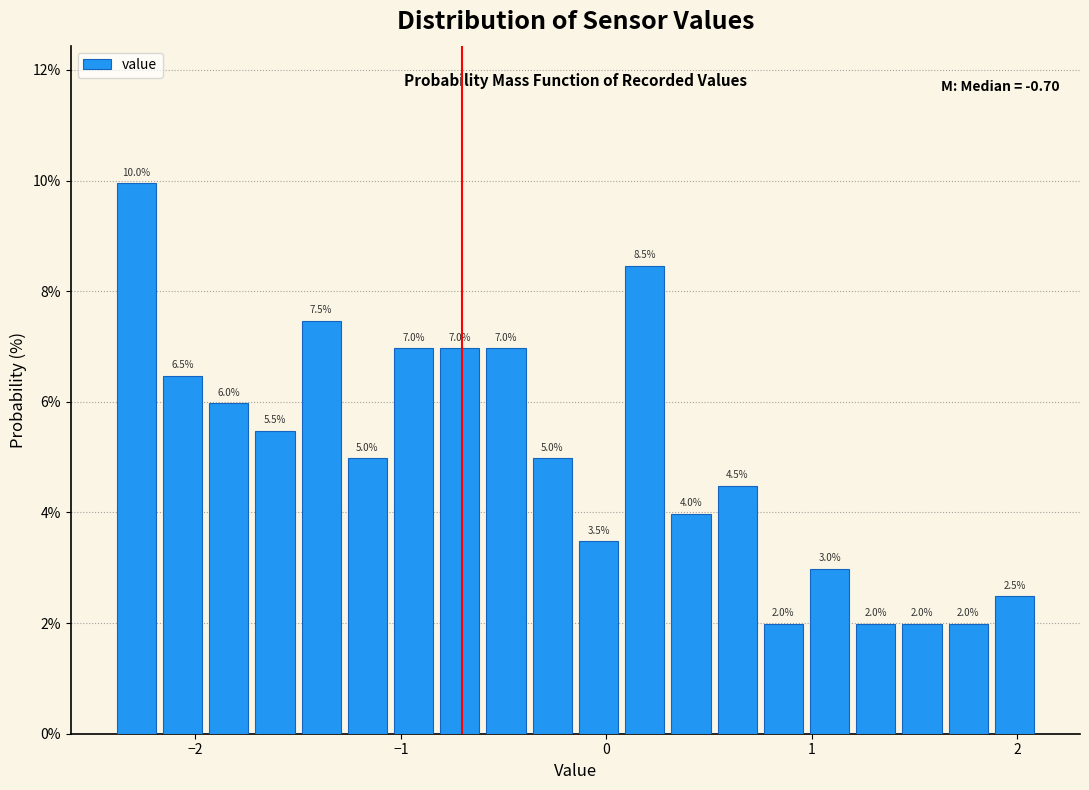

Around what value on the x-axis is the tallest bar? Give the approximate position of its centre, as read against the axis.

-2.3